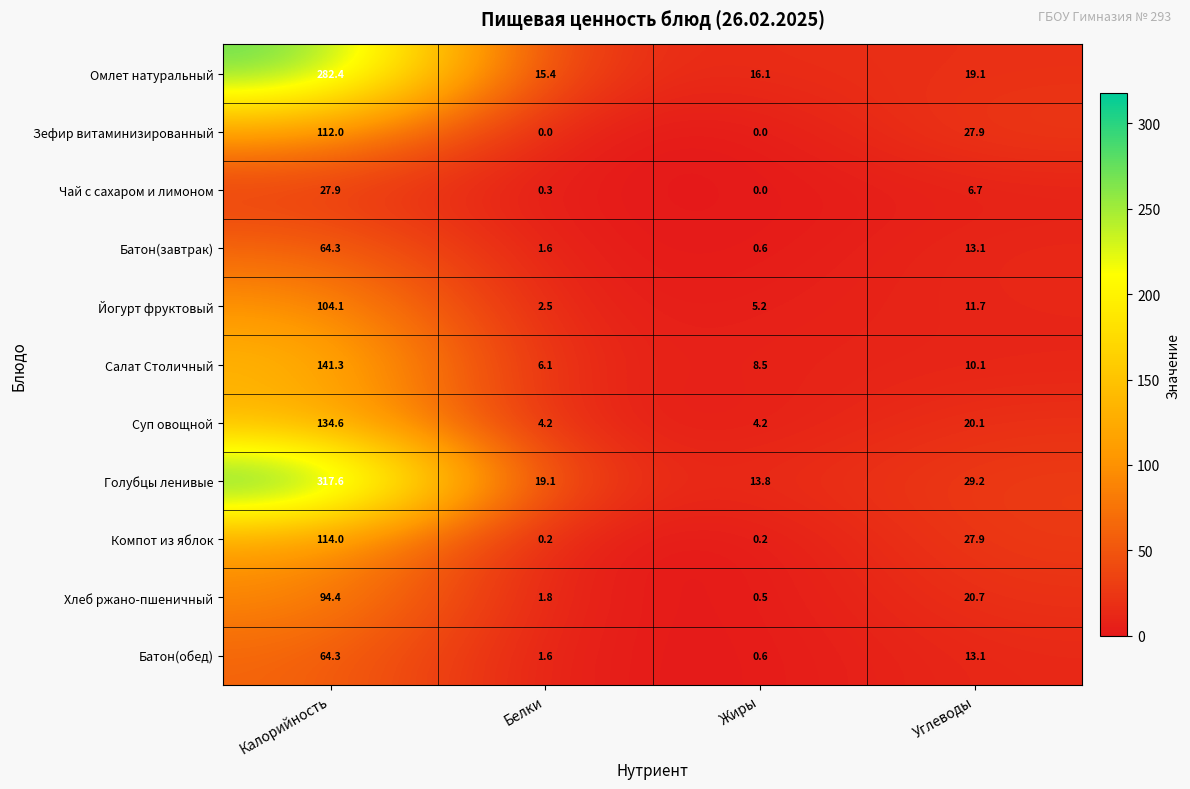

What is the difference between the second highest and minimum values in the Омлет натуральный series?

3.7